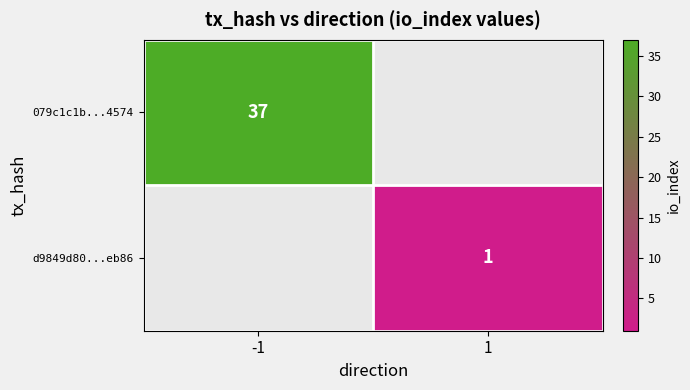

Is it true that d9849d80...eb86 equals 1 at 1?

True